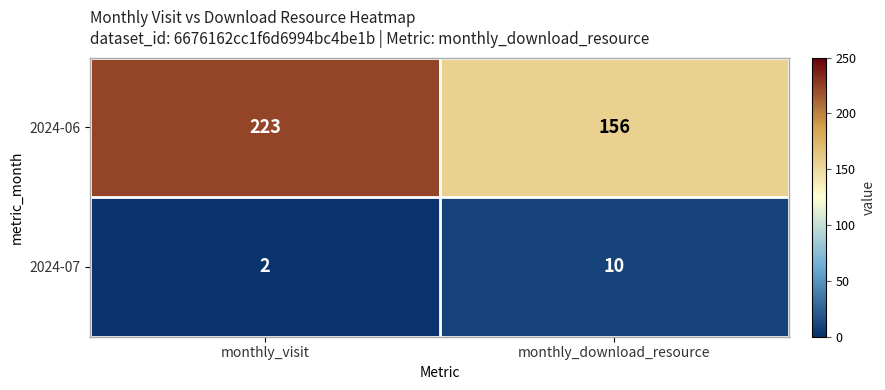

At which label is 2024-06 closest to 189?

monthly_download_resource